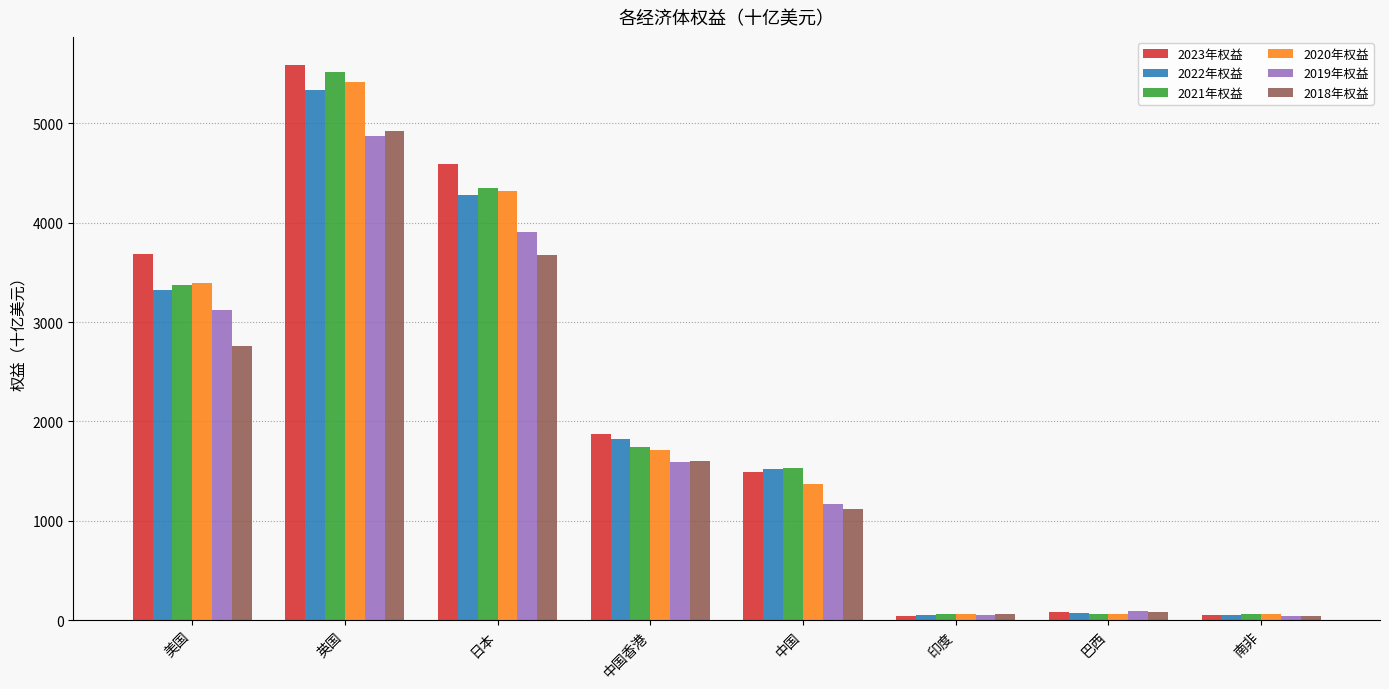

What are all the series names shown in the legend?

2023年权益, 2022年权益, 2021年权益, 2020年权益, 2019年权益, 2018年权益